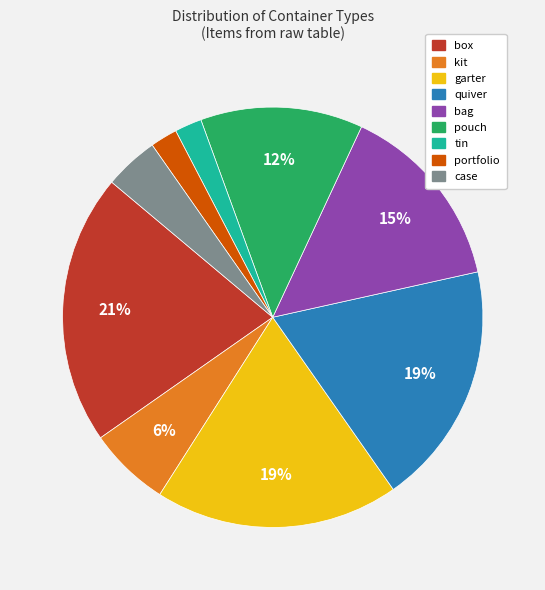

To the nearest percent, what portion does garter represent?

19%